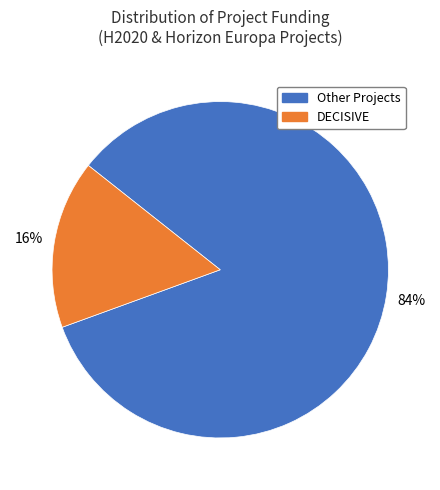

Is there any slice that represents more than half of the pie?

Yes